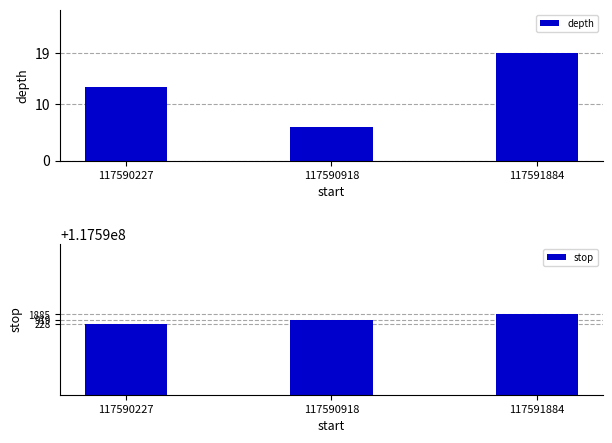

Rank the series by their average value, from lowest to highest.

depth, stop